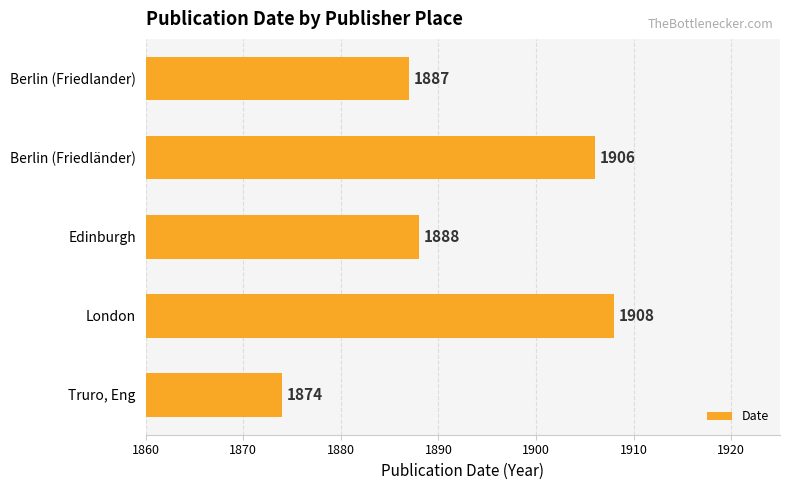

Rank the categories by value from lowest to highest.

Truro, Eng, Berlin (Friedlander), Edinburgh, Berlin (Friedländer), London